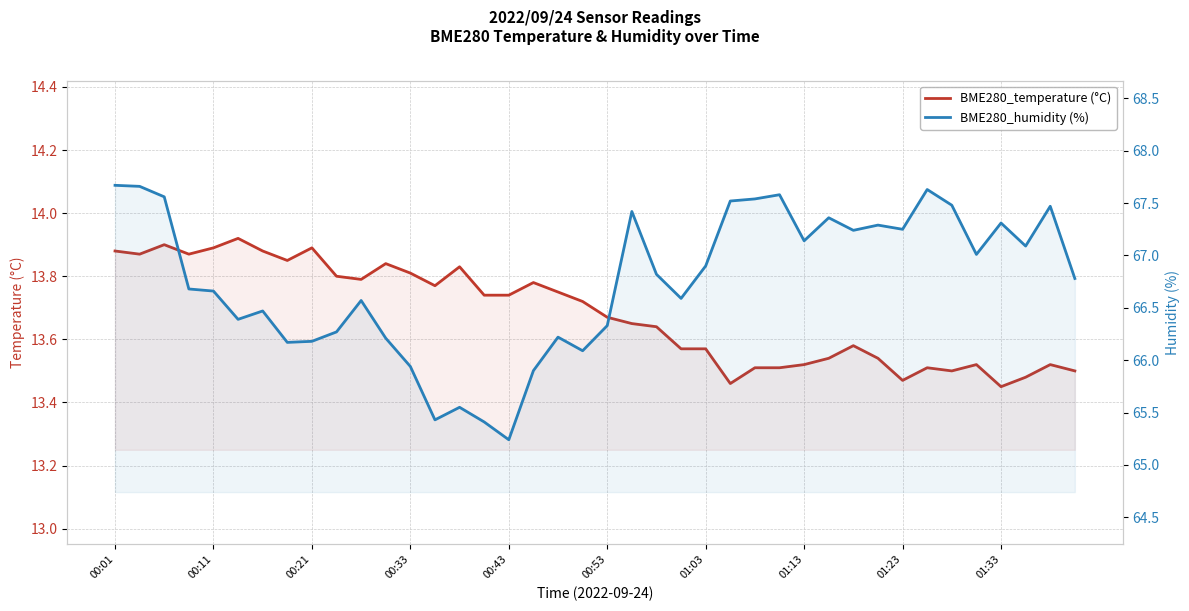

The value of BME280_humidity (%) at 00:43 is 65.2. True or false?

True